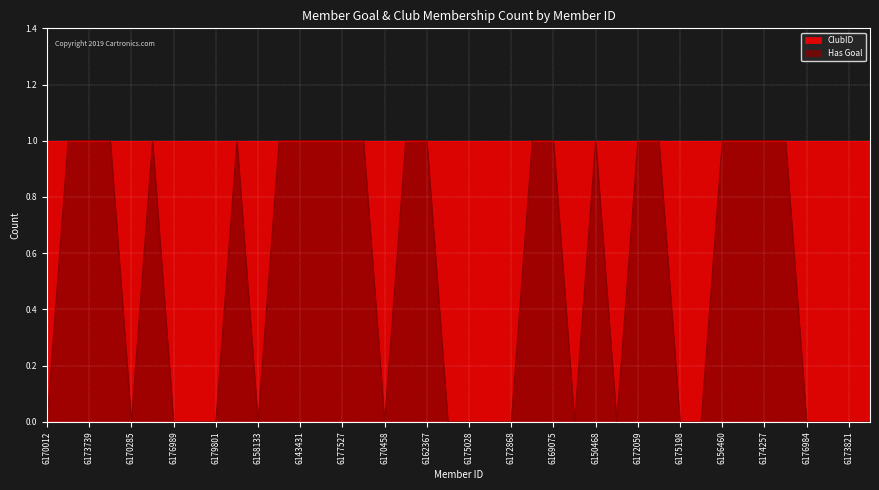

Reading right to left, extract all data points from this chart.

0	0	0	0	1	1	1	1	0	0	1	1	0	1	0	1	1	0	0	0	0	1	1	0	1	1	1	1	1	0	1	0	0	0	1	0	1	1	1	0